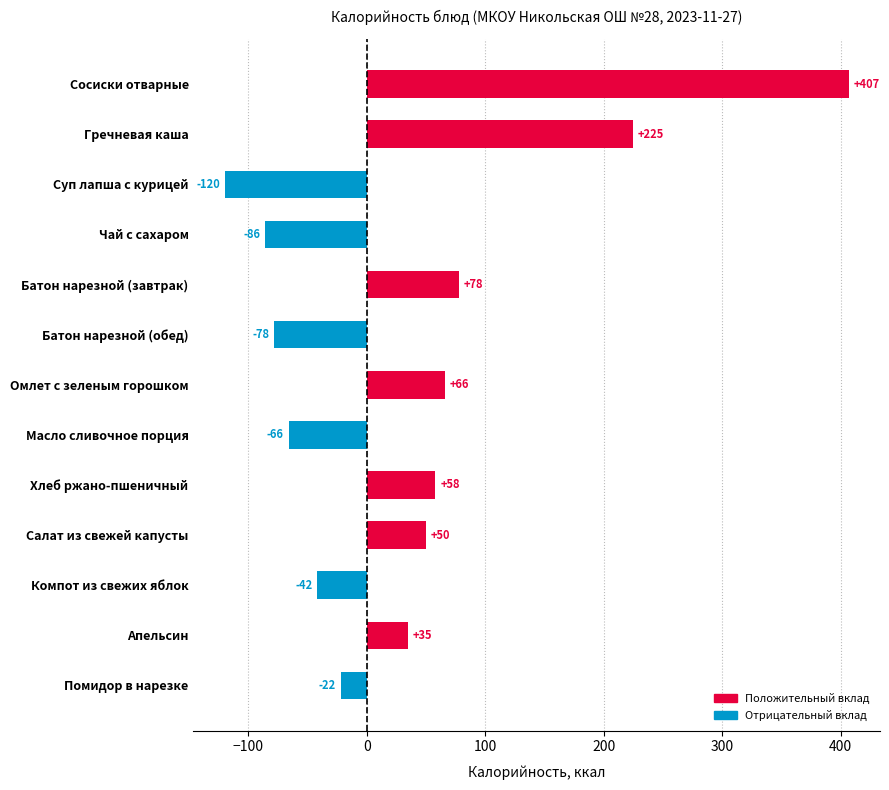

How many values are below 35?

6